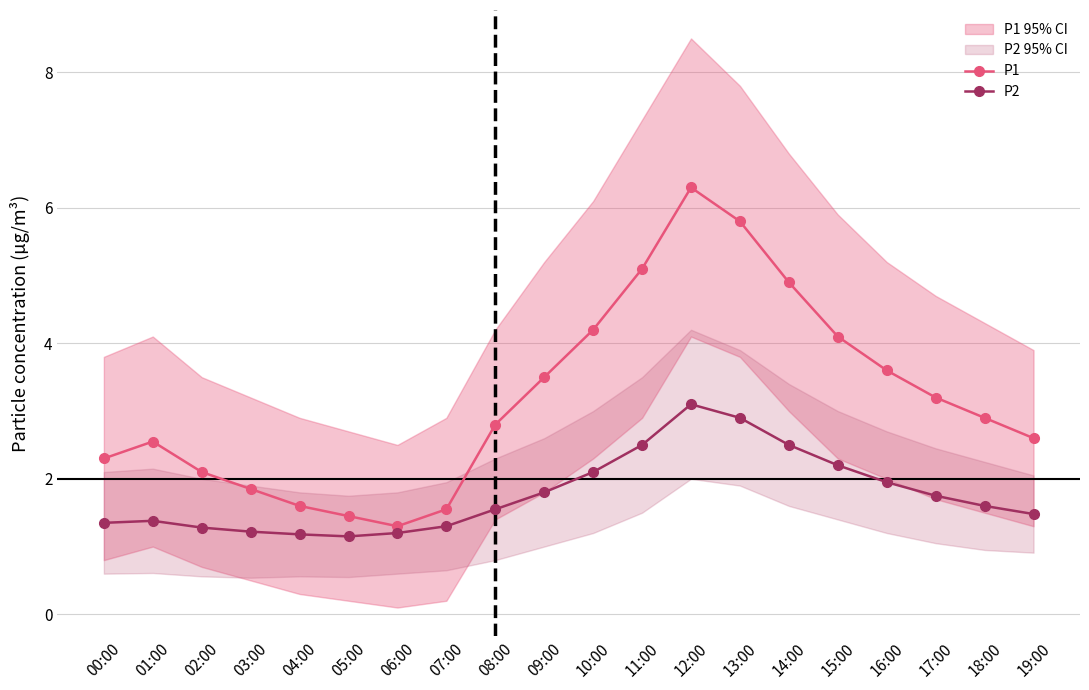

Is the value of P1 at 00:00 greater than the value of P2 at 13:00?

No